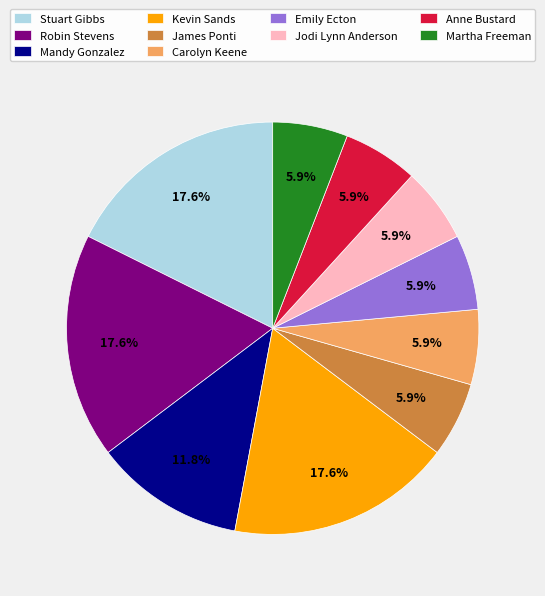

To the nearest percent, what is the average slice percentage?

10%